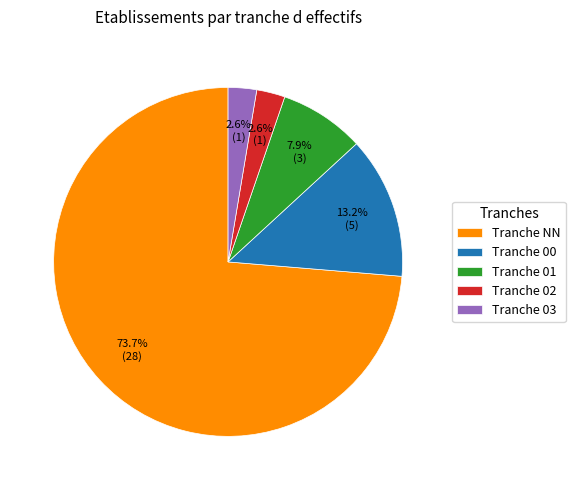

What is the majority slice?

Tranche NN